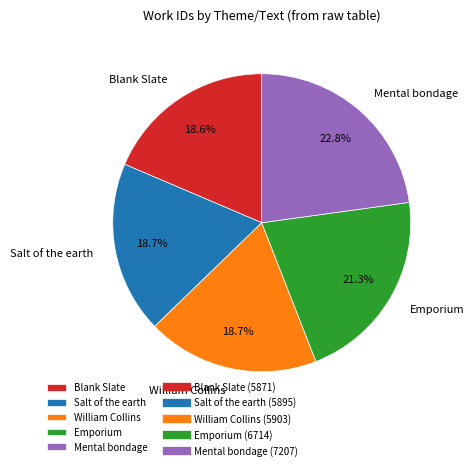

Do Emporium and William Collins together represent more than half of the pie?

No